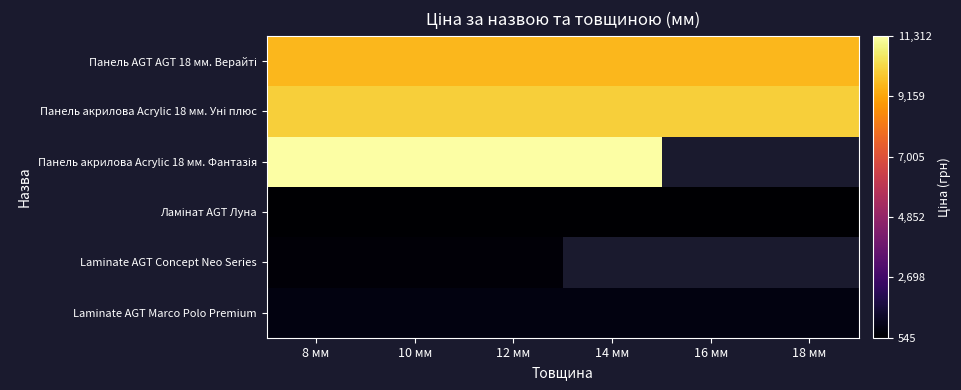

What is the total value across all series at 12 мм?

33088.0